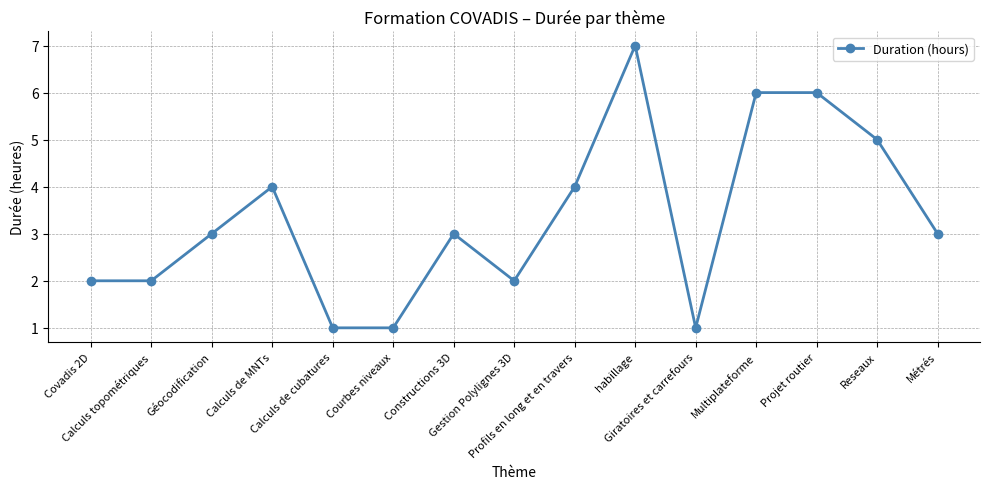

What is the maximum value shown in the chart?

7